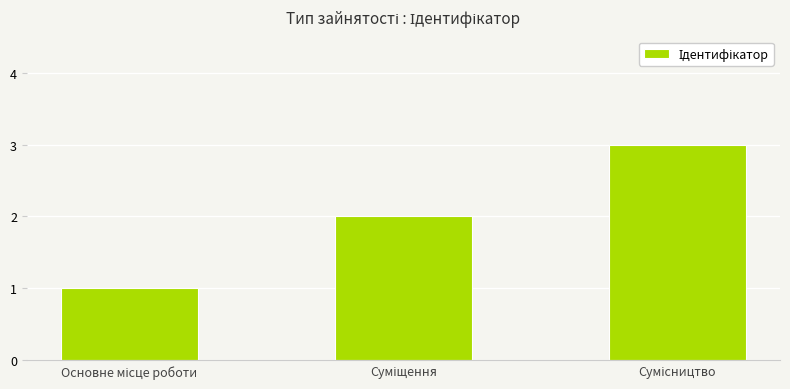

How many series are shown in this chart?

1